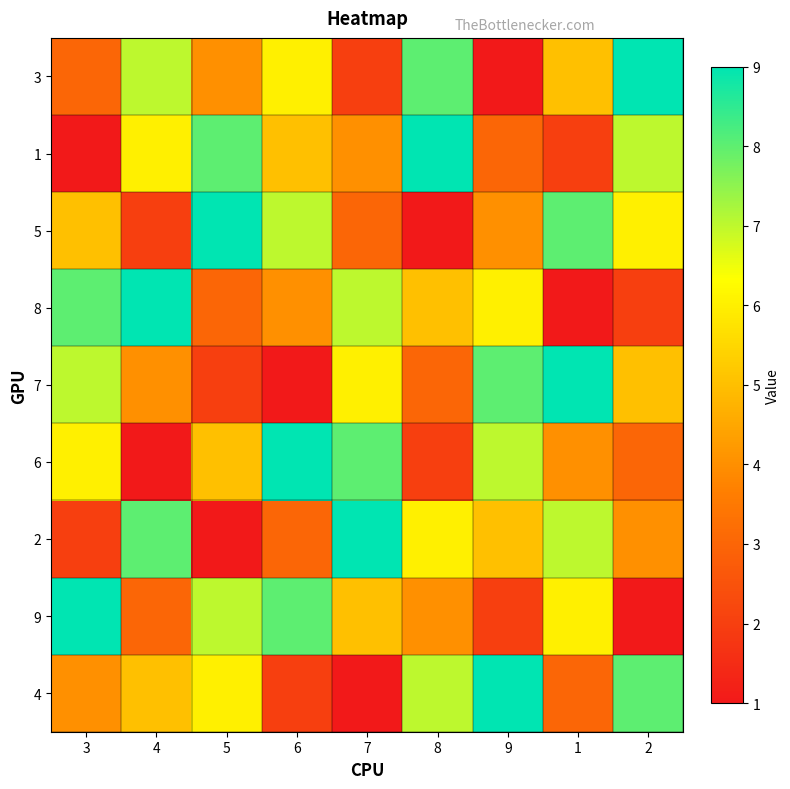

Between 7 and 8, which is larger?

8